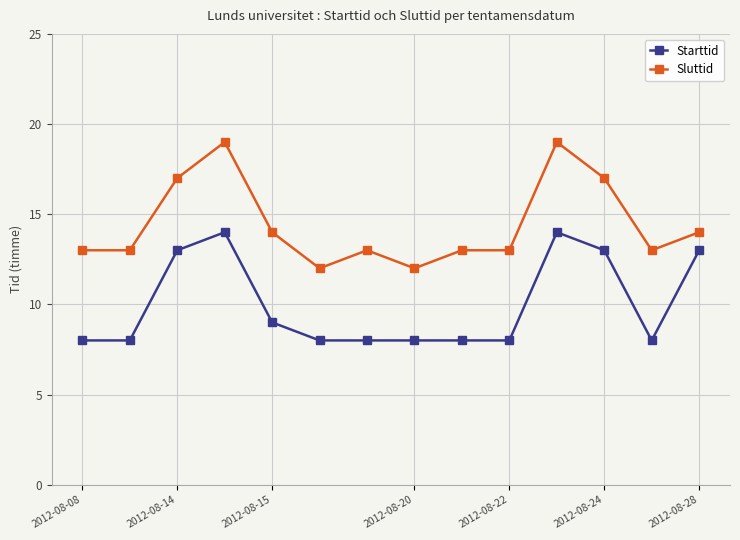

True or false: Starttid has more than 0 interior local peaks.

True